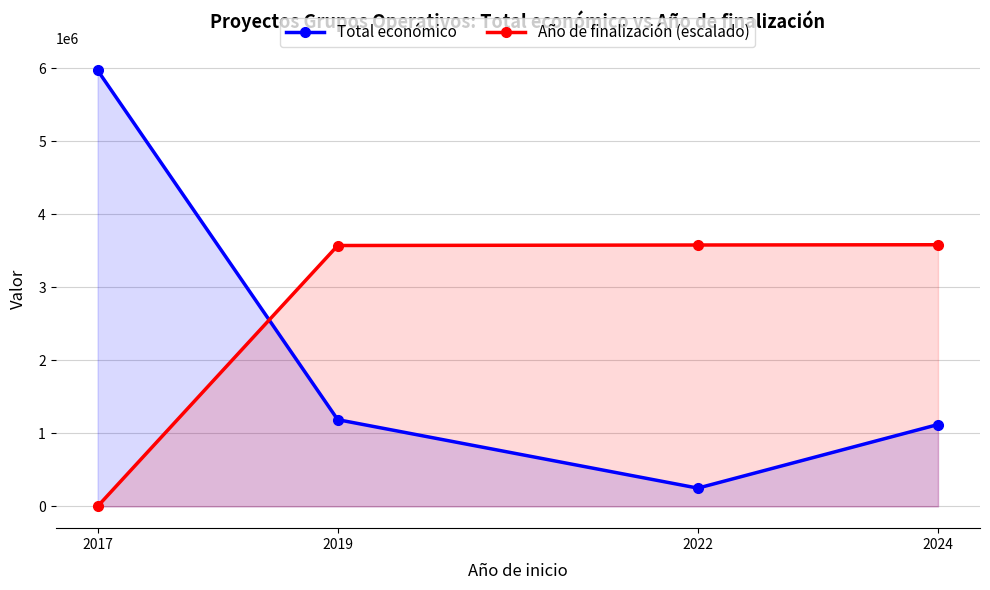

At which category is the sum across all series the highest?

2017